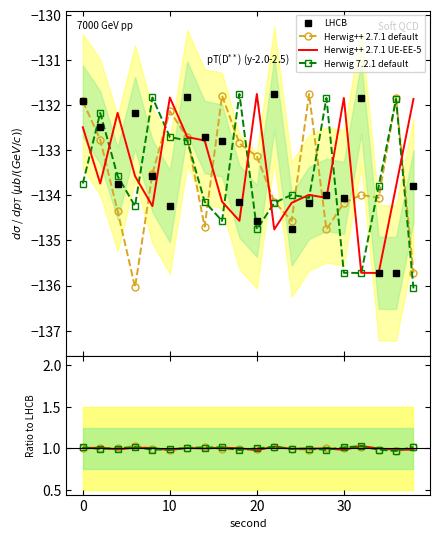

How many lines are shown in the chart?

4